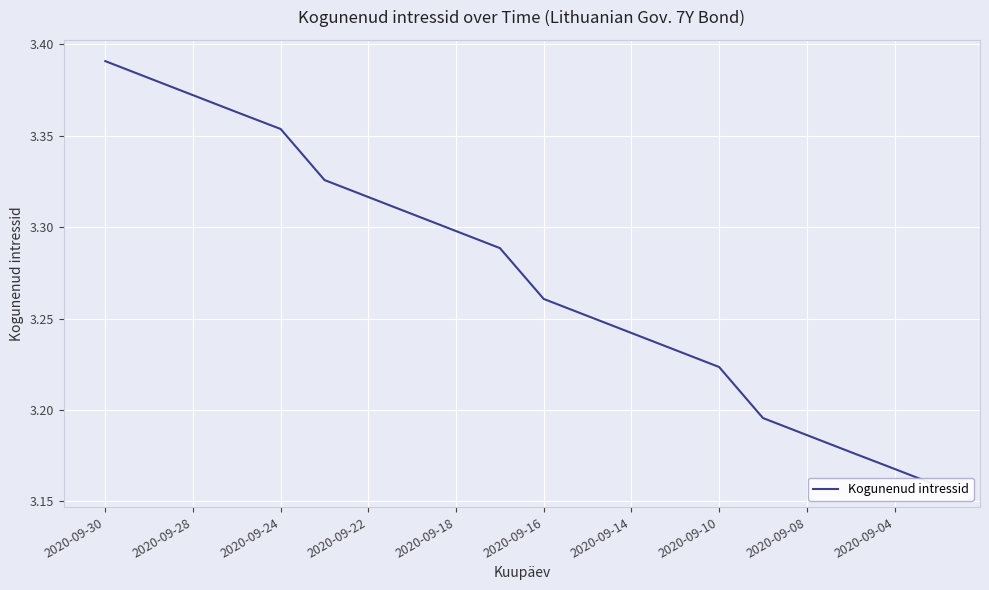

What position from the right is 2020-09-22?

17